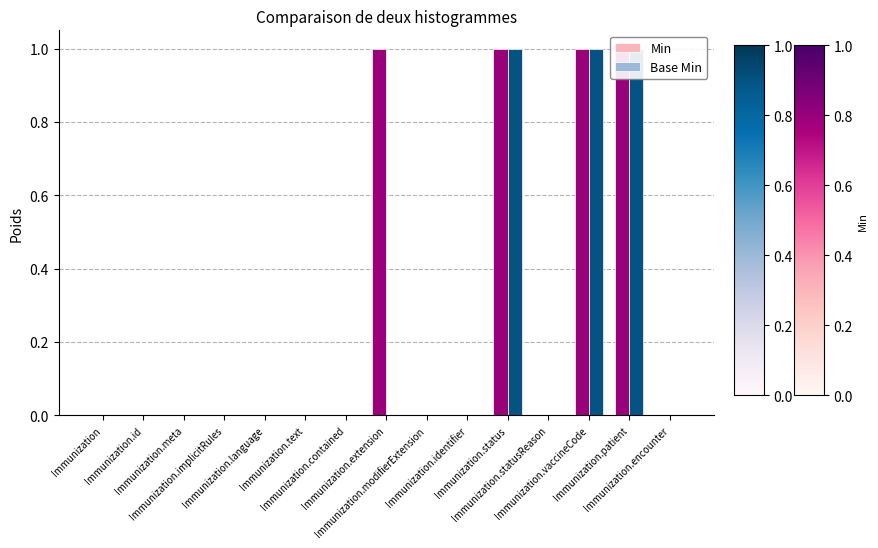

At which label is Base Min closest to 0?

Immunization